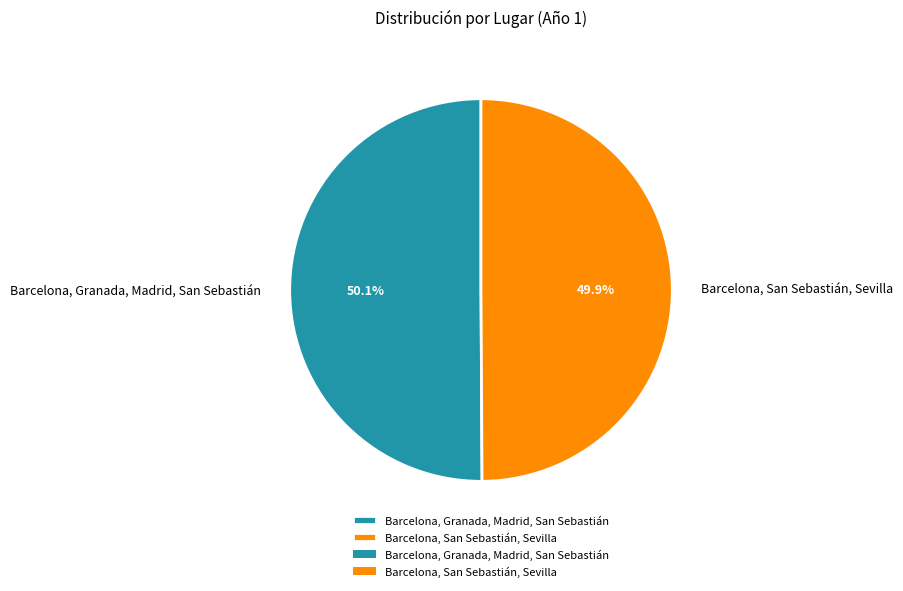

Is the sum of Barcelona, Granada, Madrid, San Sebastián and Barcelona, San Sebastián, Sevilla greater than half?

Yes